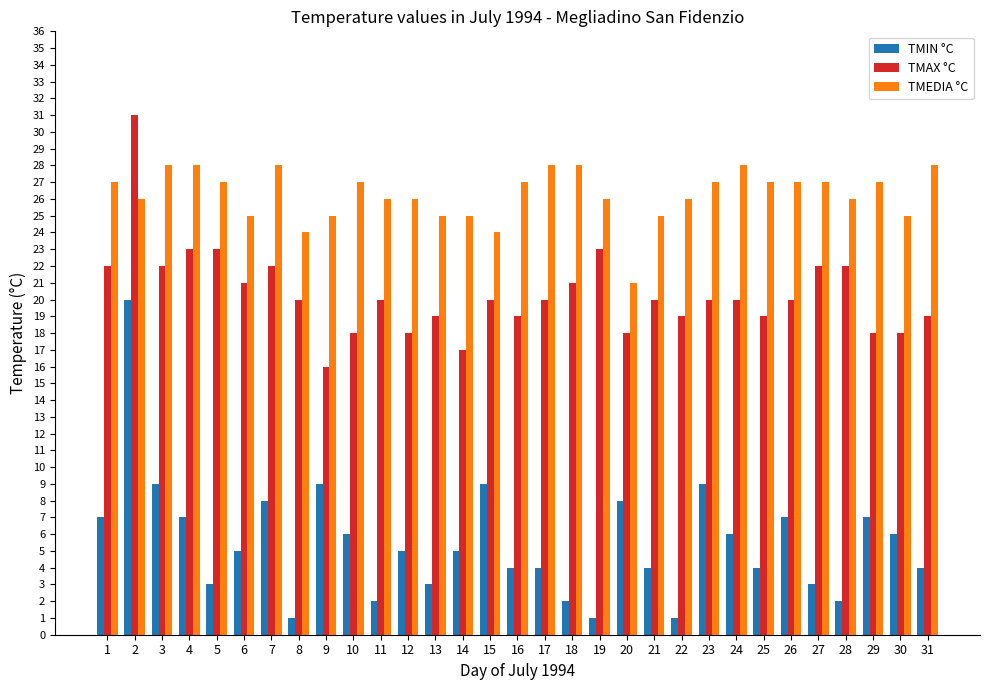

What is the sum of the TMAX °C values at 13 and 4?

42